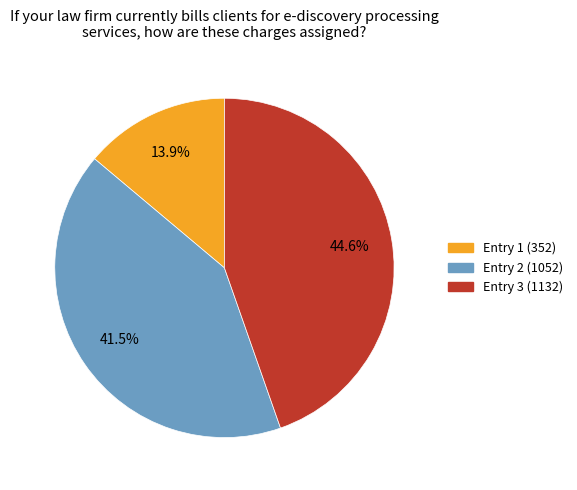

Does any single category account for the majority?

No